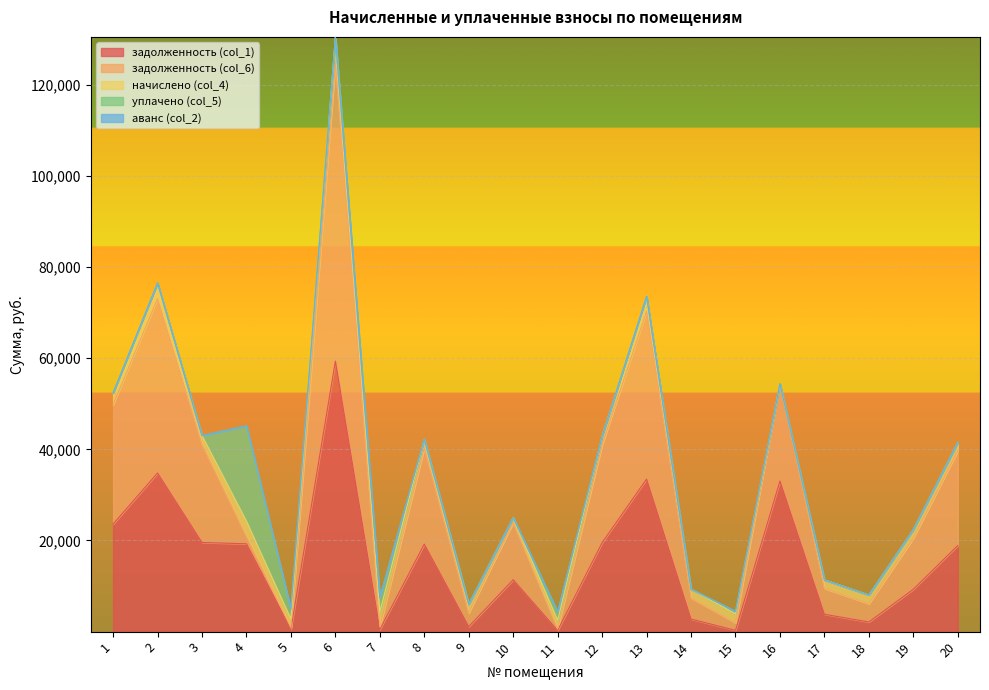

Reading left to right, extract all data points from this chart.

задолженность (col_1): 1=23595.6	2=34809.1	3=19565.5	4=19276.0	5=551.0	6=59364.2	7=476.9	8=19211.8	9=1105.5	10=11393.5	11=274.4	12=19526.2	13=33473.3	14=2761.3	15=283.7	16=33041.3	17=3808.2	18=2122.3	19=9290.5	20=18897.6
задолженность (col_6): 1=26200.8	2=38264.5	3=21507.7	4=1646.7	5=315.4	6=65257.1	7=546.6	8=21118.9	9=3008.7	10=12524.5	11=314.6	12=21464.5	13=36796.1	14=4660.6	15=1663.8	16=21378.2	17=5680.2	18=4021.6	19=11205.4	20=20773.5
начислено (col_4): 1=2605.2	2=3455.4	3=1942.2	4=3303.3	5=1895.4	6=5892.9	7=3279.9	8=1907.1	9=1903.2	10=1131.0	11=1887.6	12=1938.3	13=3322.8	14=1899.3	15=1946.1	16=-11663.1	17=1872.0	18=1899.3	19=1914.9	20=1875.9
уплачено (col_5): 1=0.0	2=0.0	3=0.0	4=20932.6	5=2131.0	6=0.0	7=3210.2	8=0.0	9=0.0	10=0.0	11=1847.4	12=0.0	13=0.0	14=0.0	15=566.0	16=0.0	17=0.0	18=0.0	19=0.0	20=0.0
аванс (col_2): 1=0.0	2=0.0	3=0.0	4=0.0	5=0.0	6=0.0	7=0.0	8=0.0	9=0.0	10=0.0	11=0.0	12=0.0	13=0.0	14=0.0	15=0.0	16=0.0	17=0.0	18=0.0	19=0.0	20=0.0